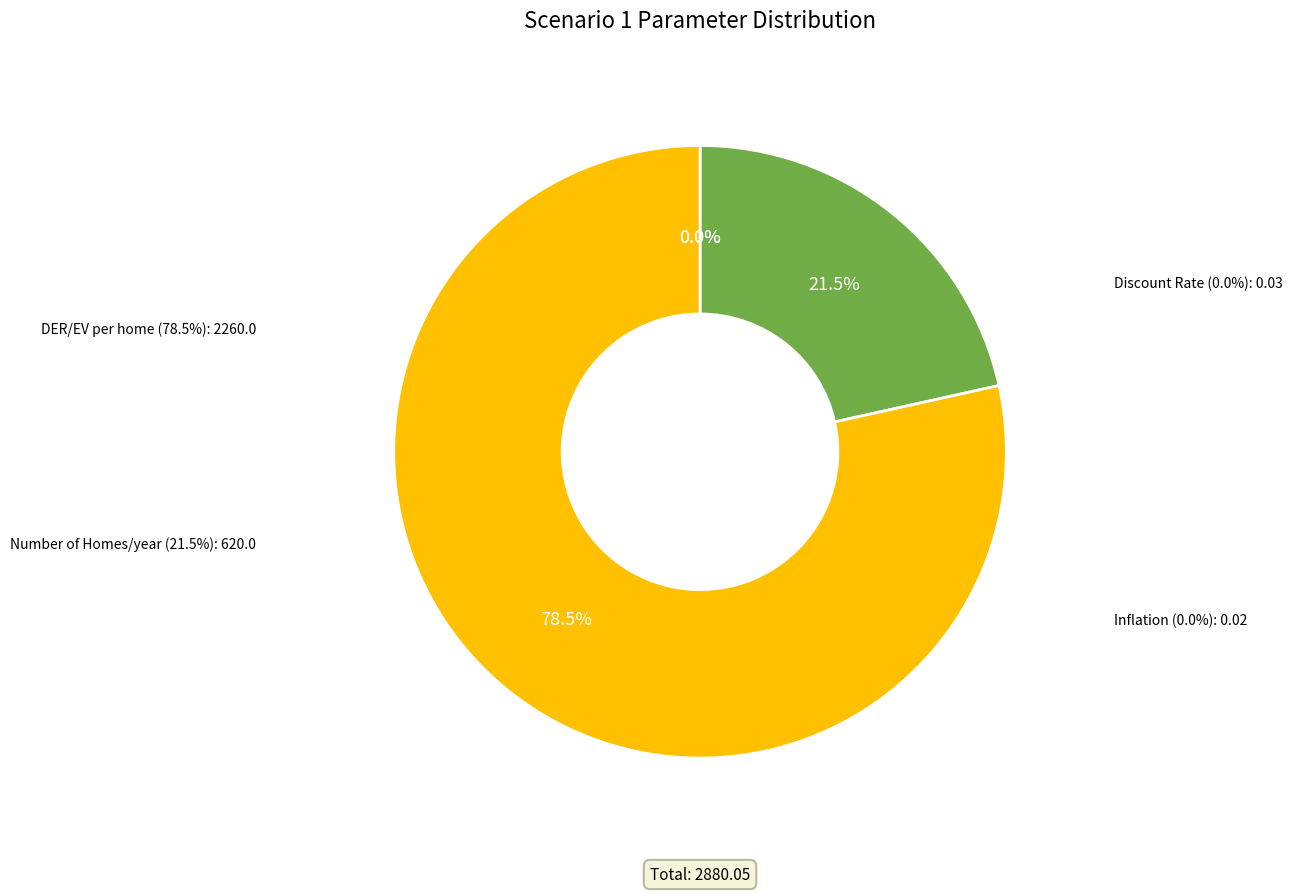

What is the change in value from Inflation to Number of Homes/year?

+620.0